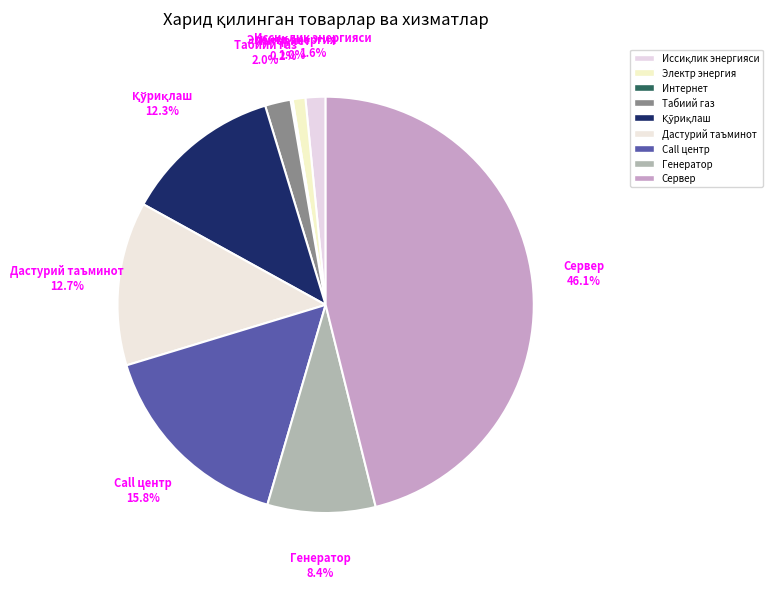

How many slices are in this pie chart?

9